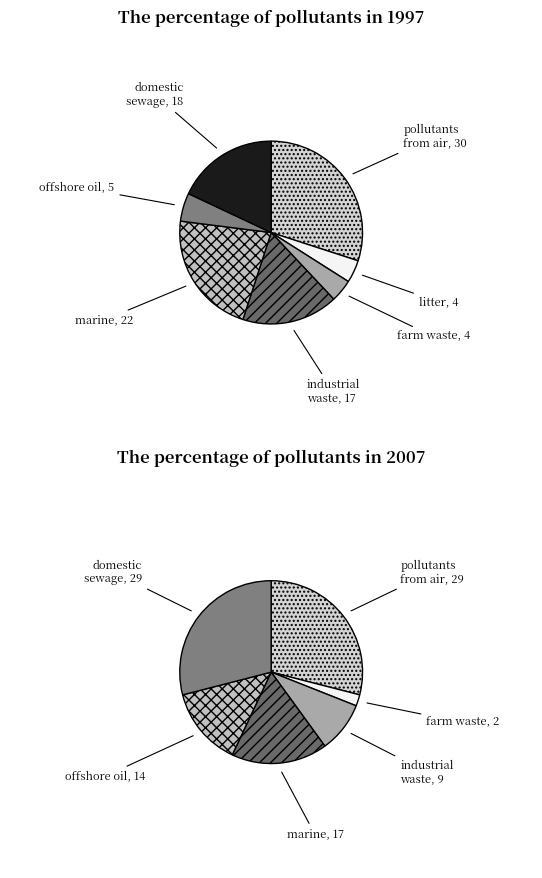

The 0 slice represents 8% of the pie. True or false?

False